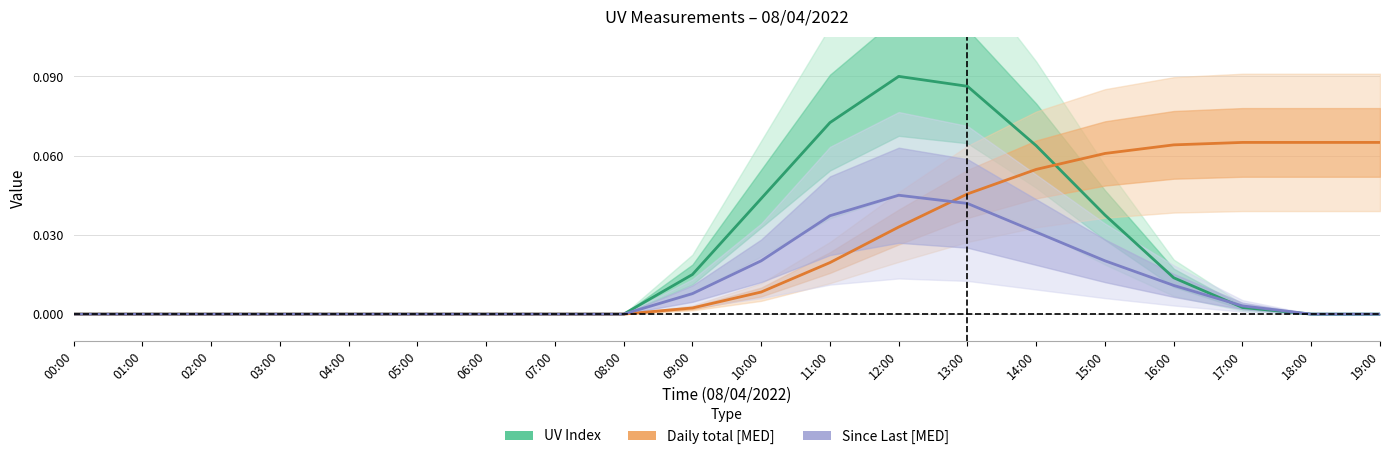

How many times do Daily total [MED] and UV Index cross each other?

1